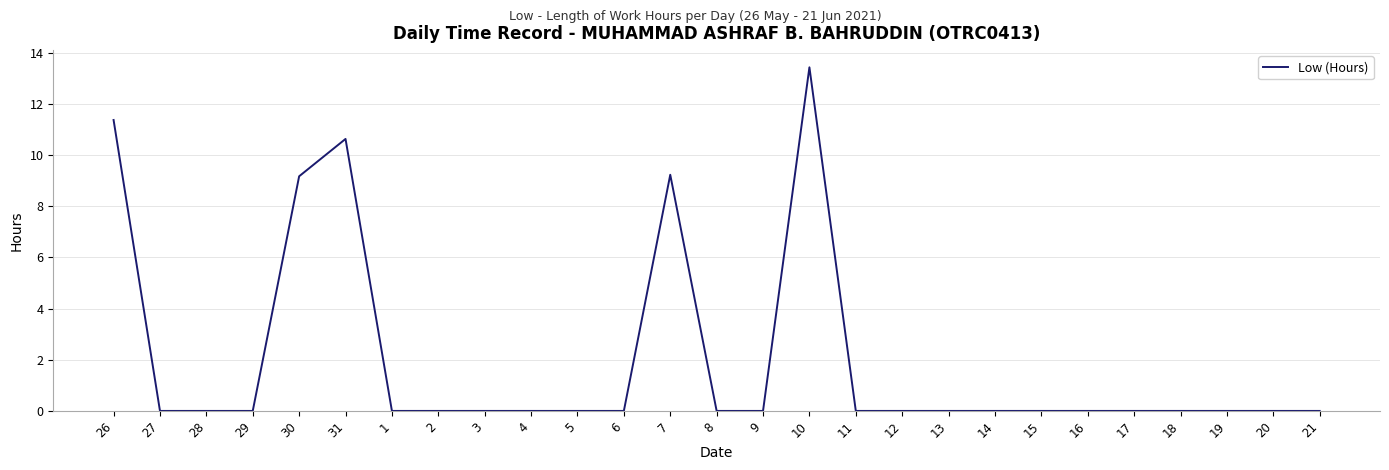

What position from the left is 20?

26